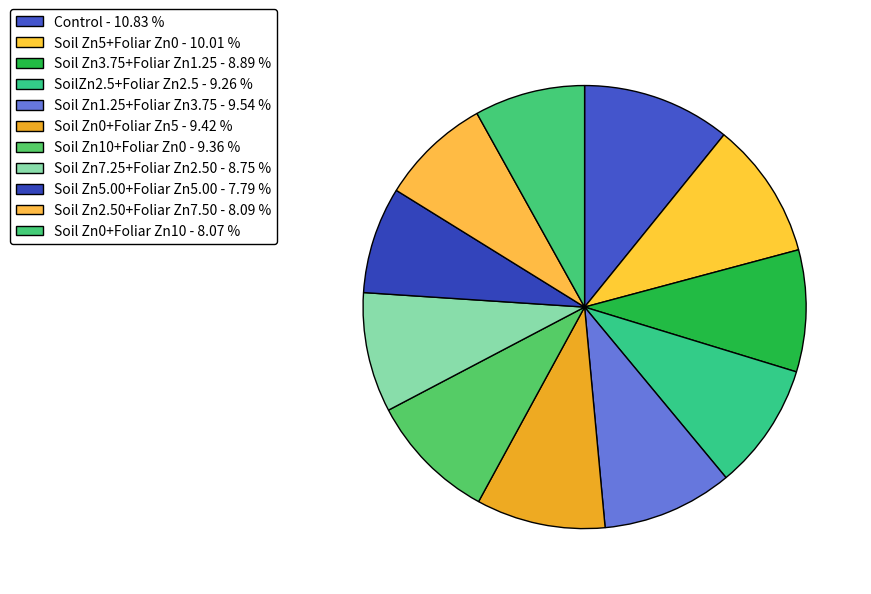

Rank the categories by value from lowest to highest.

Soil Zn5.00+Foliar Zn5.00, Soil Zn0+Foliar Zn10, Soil Zn2.50+Foliar Zn7.50, Soil Zn7.25+Foliar Zn2.50, Soil Zn3.75+Foliar Zn1.25, SoilZn2.5+Foliar Zn2.5, Soil Zn10+Foliar Zn0, Soil Zn0+Foliar Zn5, Soil Zn1.25+Foliar Zn3.75, Soil Zn5+Foliar Zn0, Control